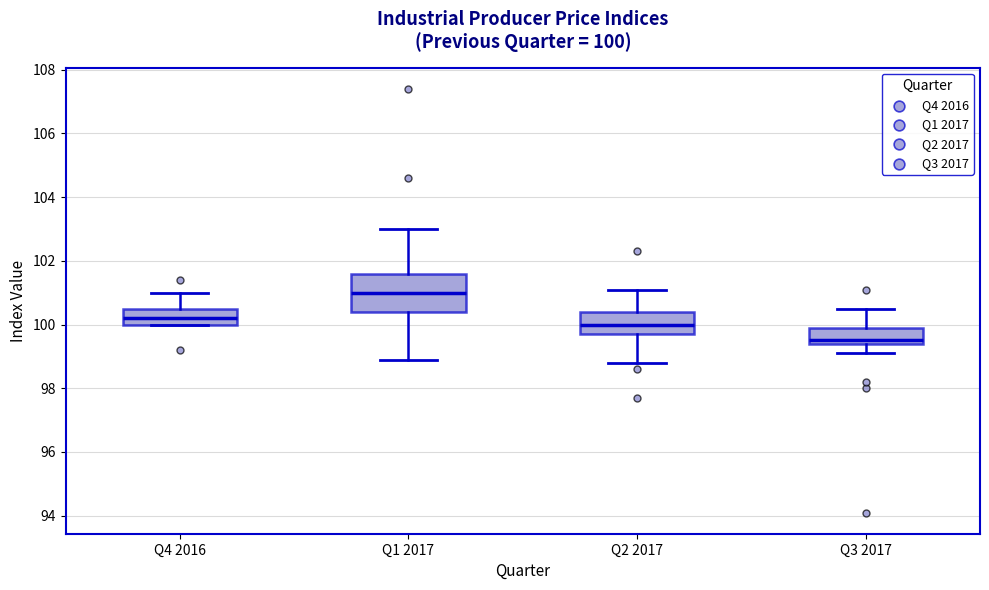

Which box has the highest median line?

Q1 2017